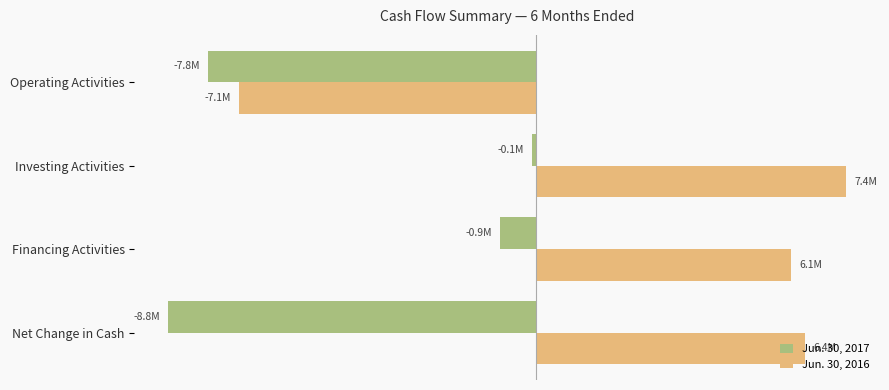

What are all the series names shown in the legend?

Jun. 30, 2017, Jun. 30, 2016